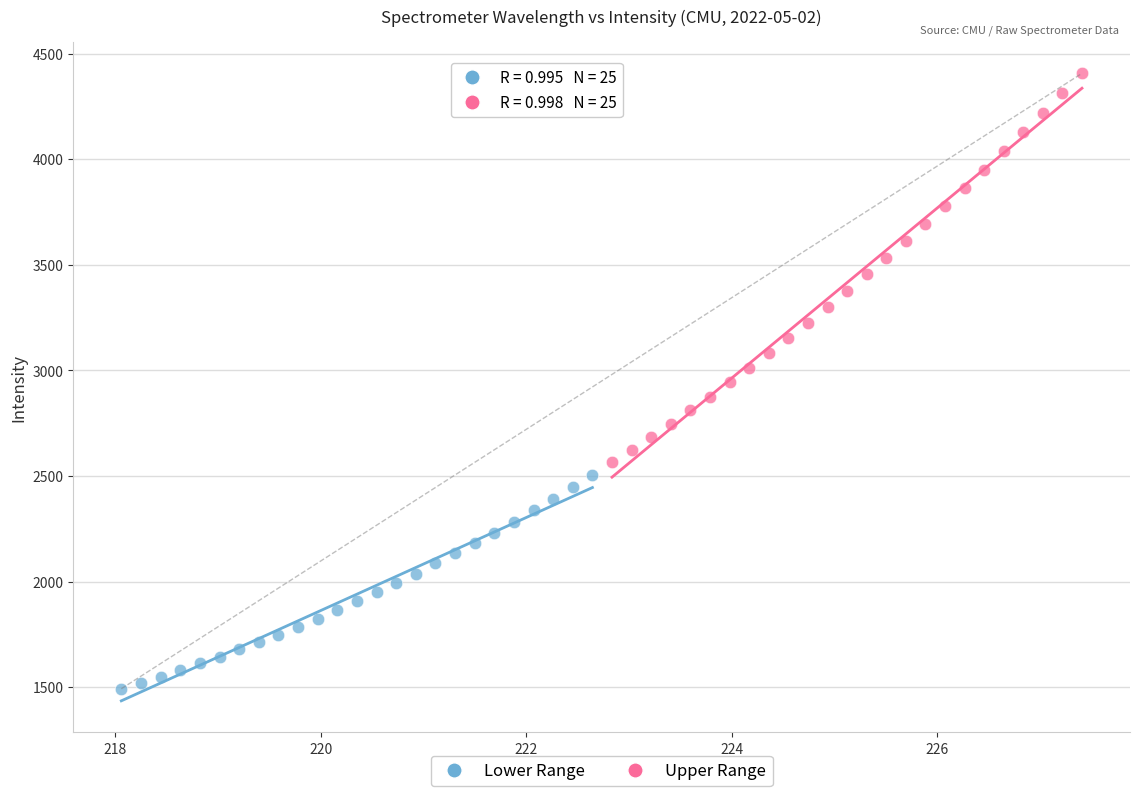

Which series reaches the maximum Y coordinate?

Upper Range